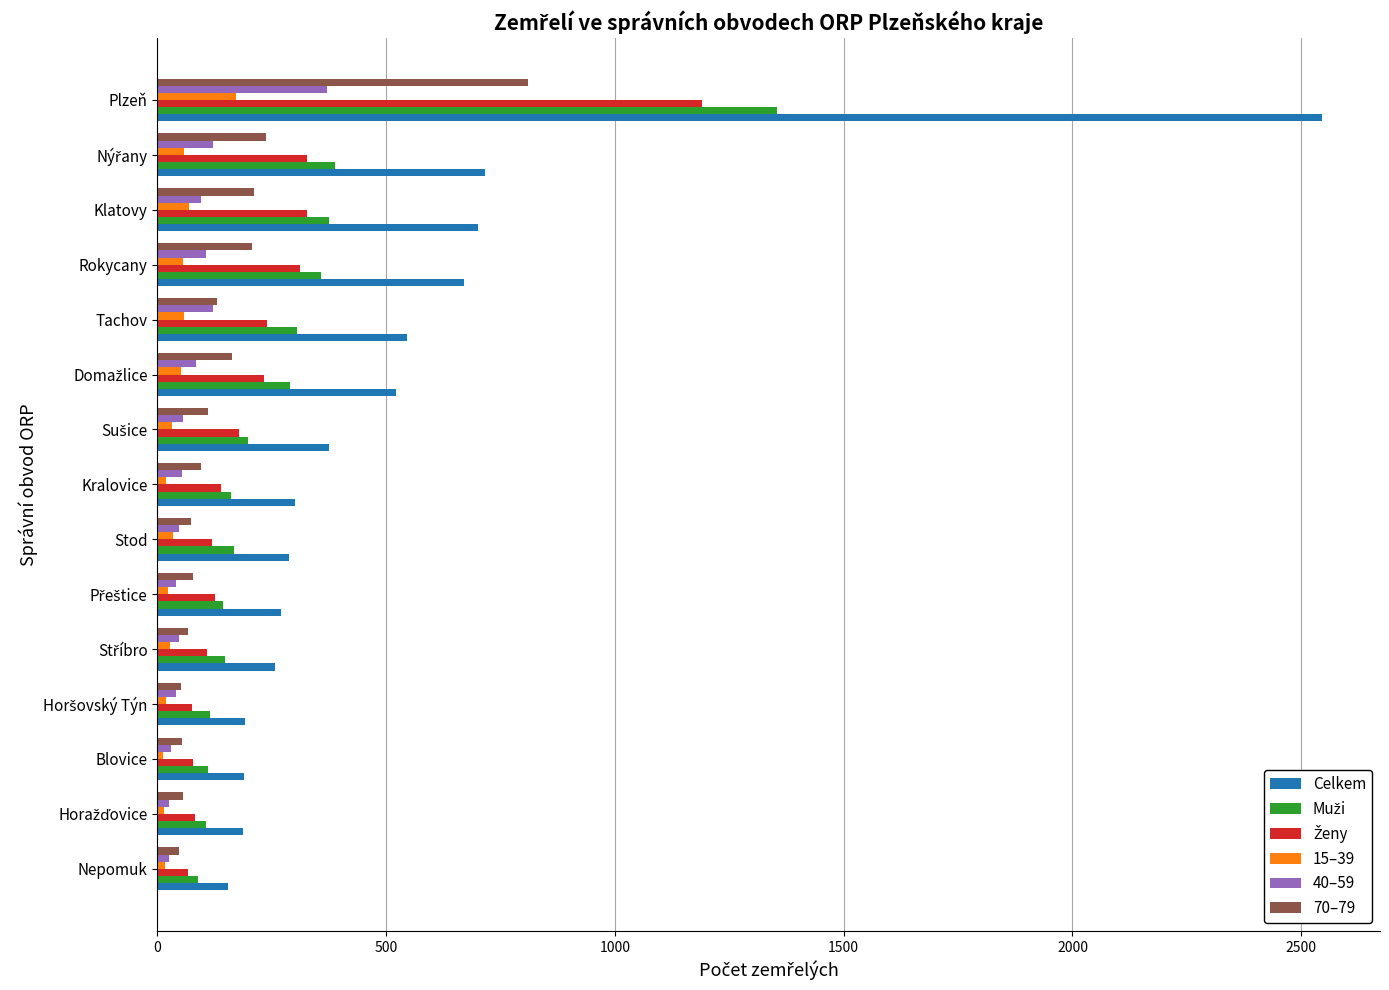

What is the highest value of the 40–59 series?

371